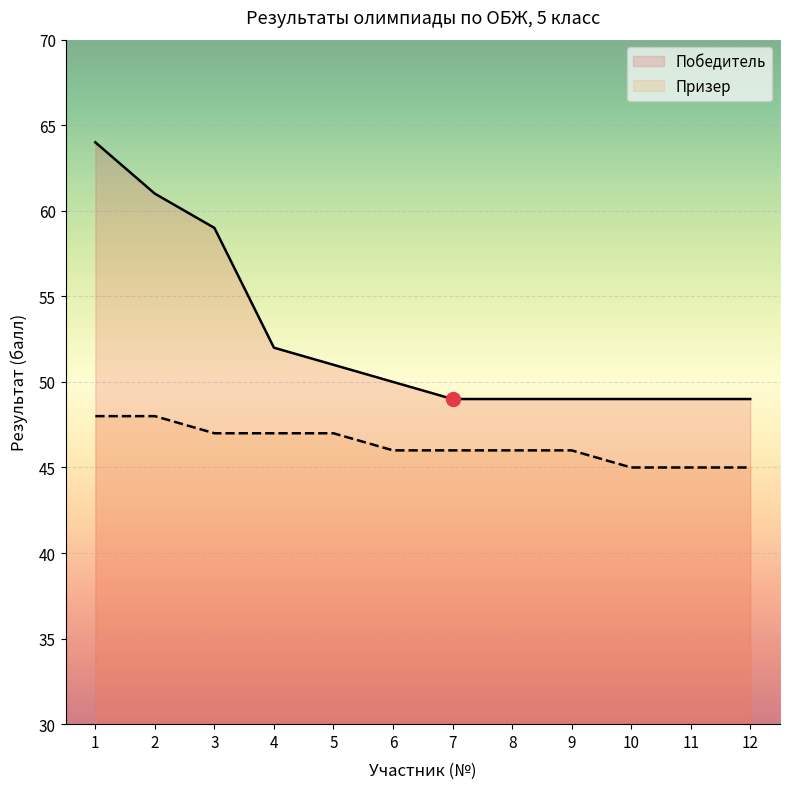

Does the chart display data point markers on the line(s)?

No